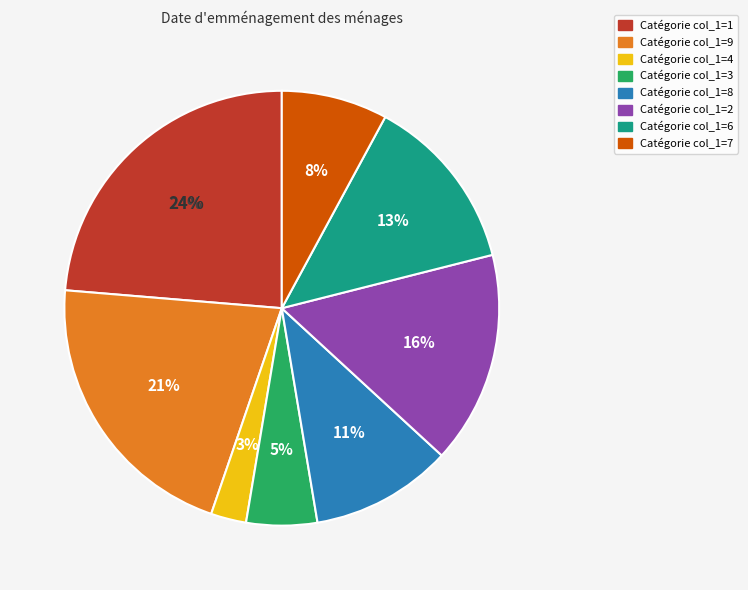

Is there a majority slice in this chart?

No